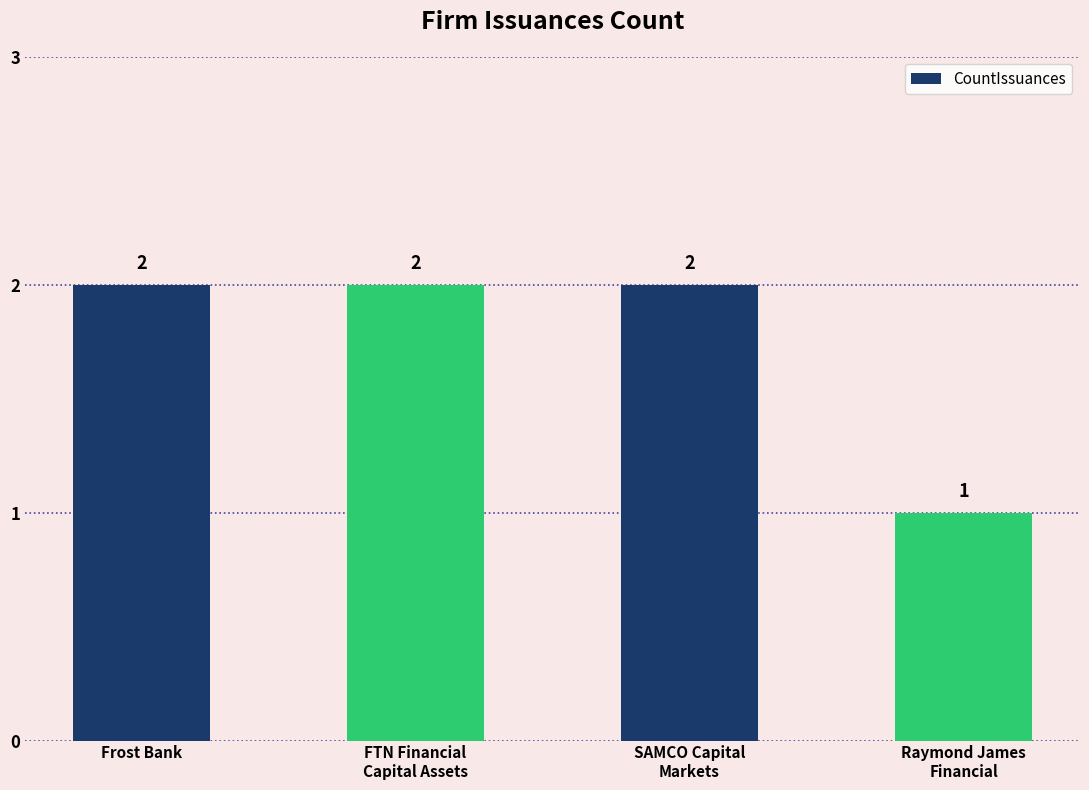

What is the sum of all values?

7